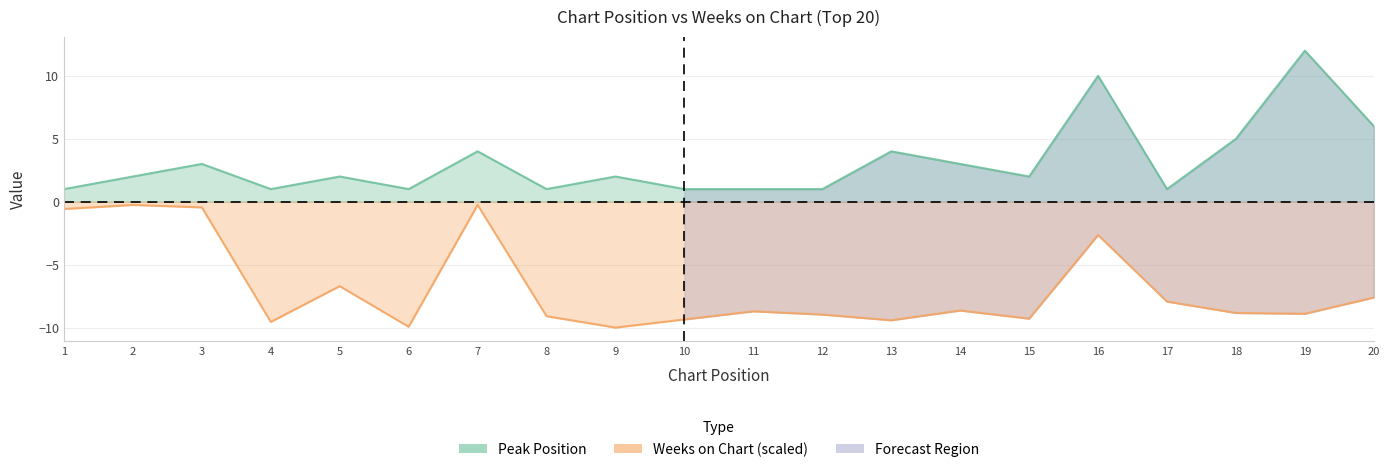

Is the value of Weeks on Chart at 16 greater than the value of Peak Position at 3?

No